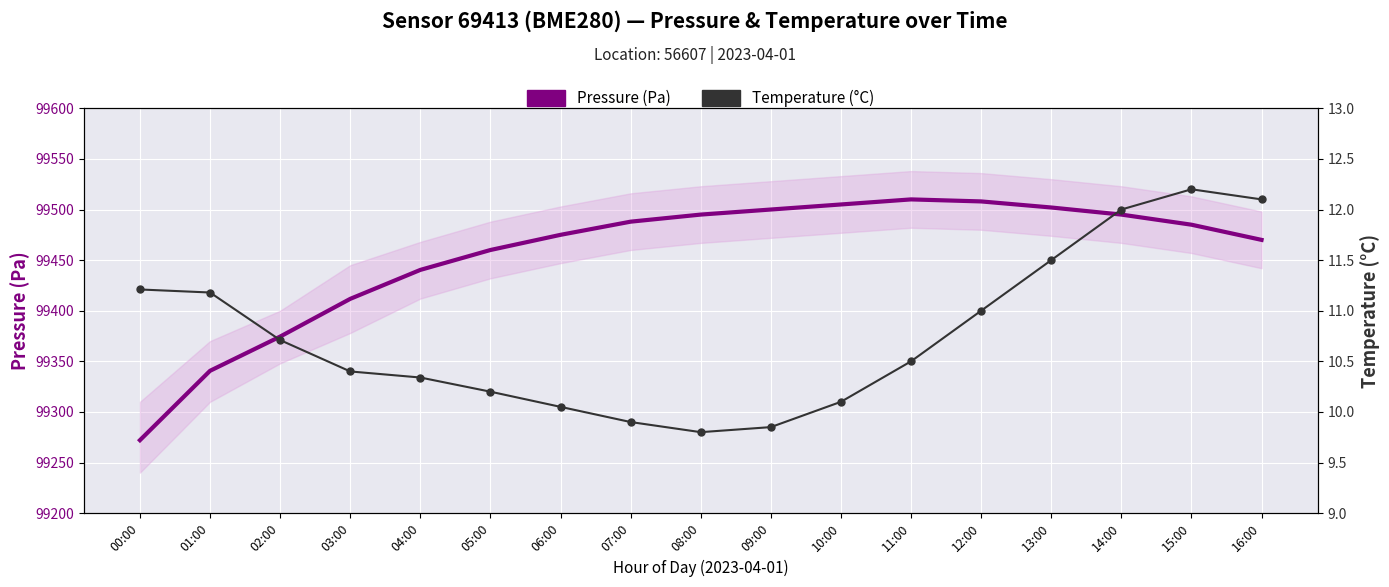

The value of Temperature (°C) at 07:00 is 9.9. True or false?

True